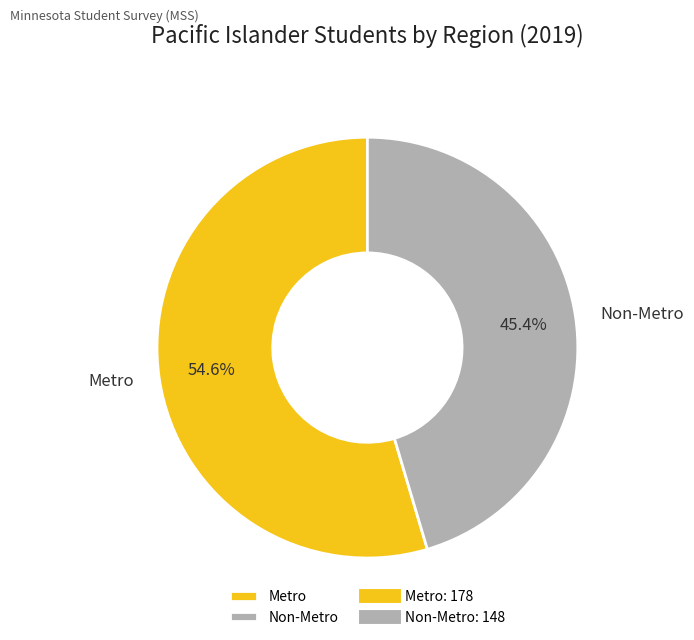

What is the largest slice in the pie chart?

Metro